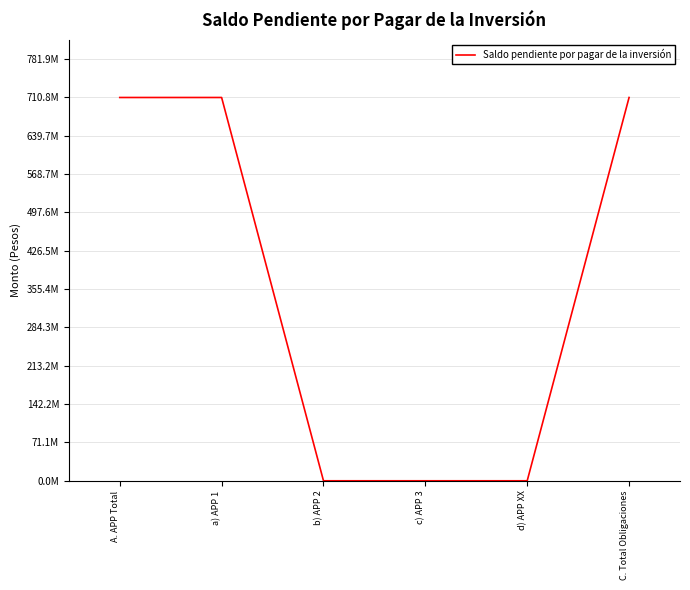

Reading left to right, list all the values displayed in this chart.

A. APP Total=710832020.6	a) APP 1=710832020.6	b) APP 2=0.0	c) APP 3=0.0	d) APP XX=0.0	C. Total Obligaciones=710832020.6